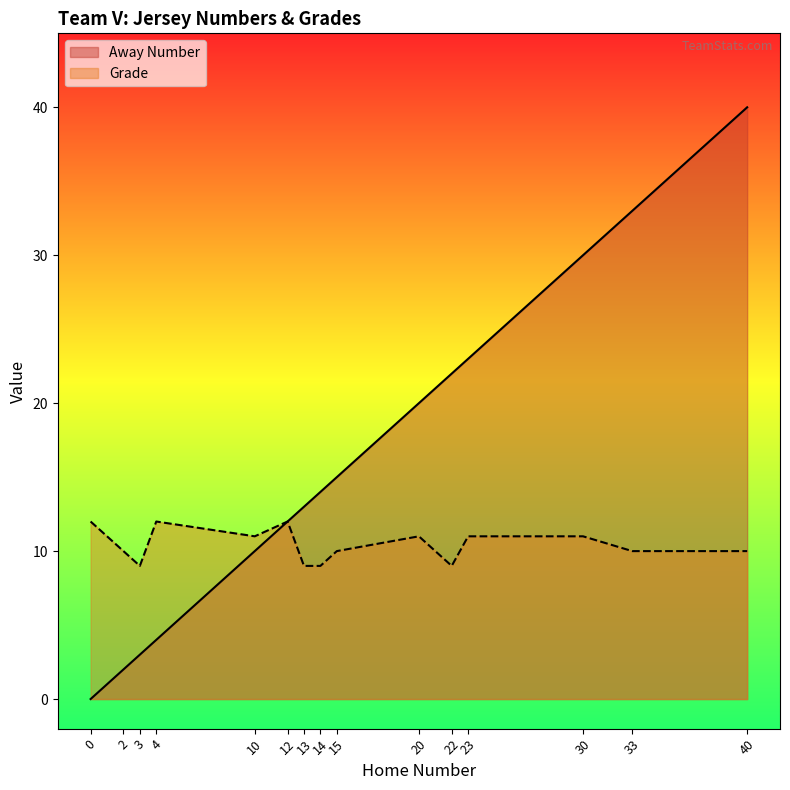

Which series has the largest total across all categories?

Away Number